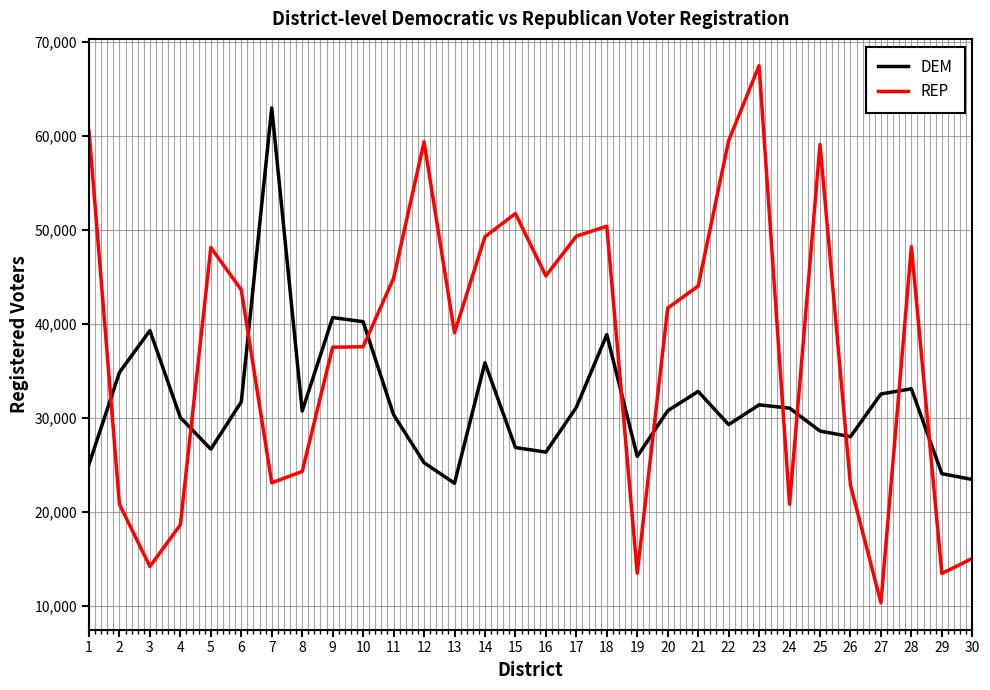

Which series changed the most between 7 and 24?

DEM